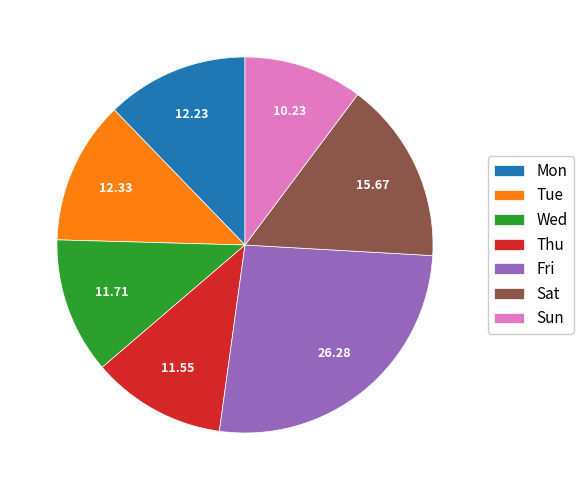

Do Sat and Sun together represent more than half of the pie?

No